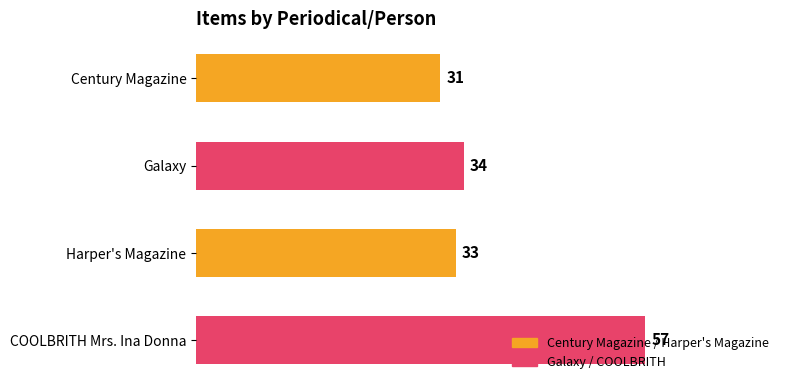

Between Galaxy and COOLBRITH Mrs. Ina Donna, which is larger?

COOLBRITH Mrs. Ina Donna